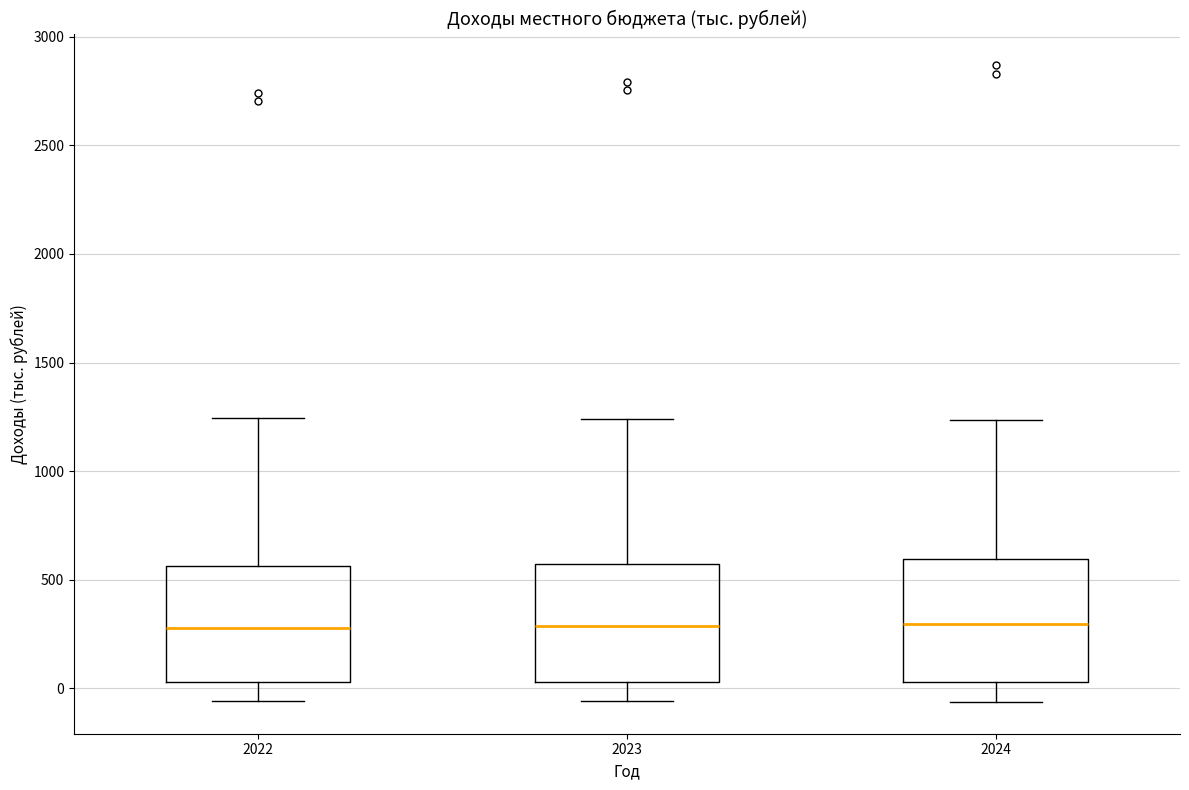

Where is the lower edge of the box at x = 2023 on the y-axis? The values are not printed on the chart, so give them approximately, as read against the axis.

50